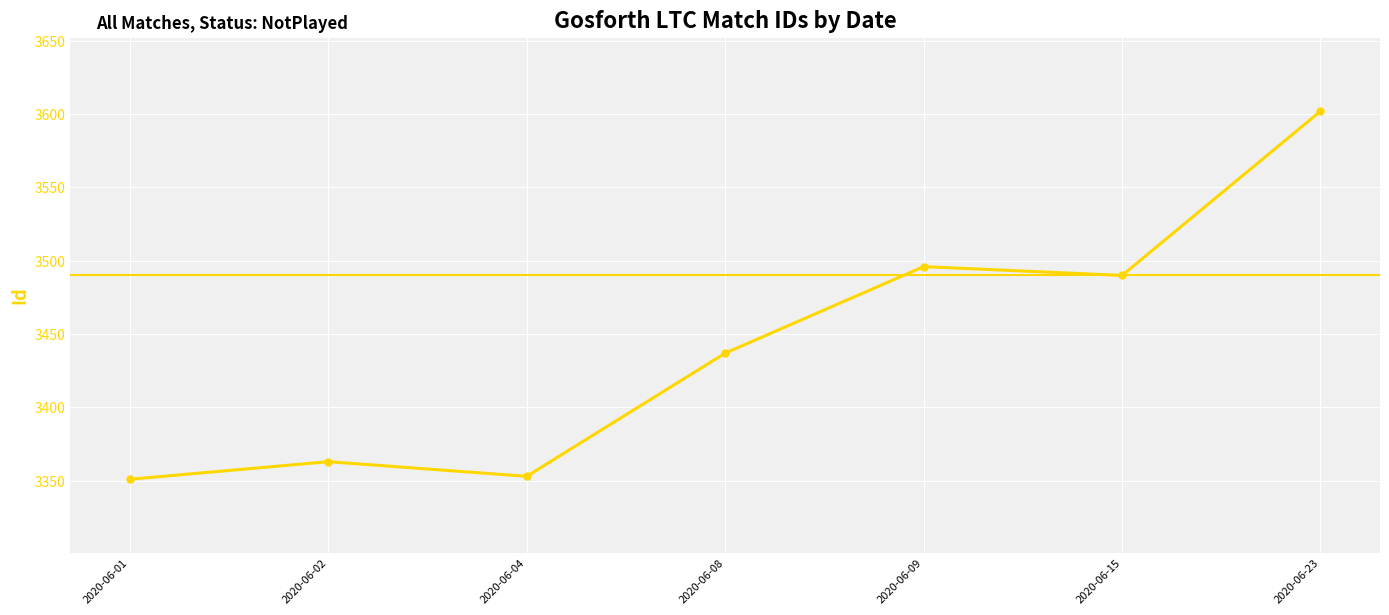

What is the change in value from 2020-06-02 to 2020-06-15?

+127